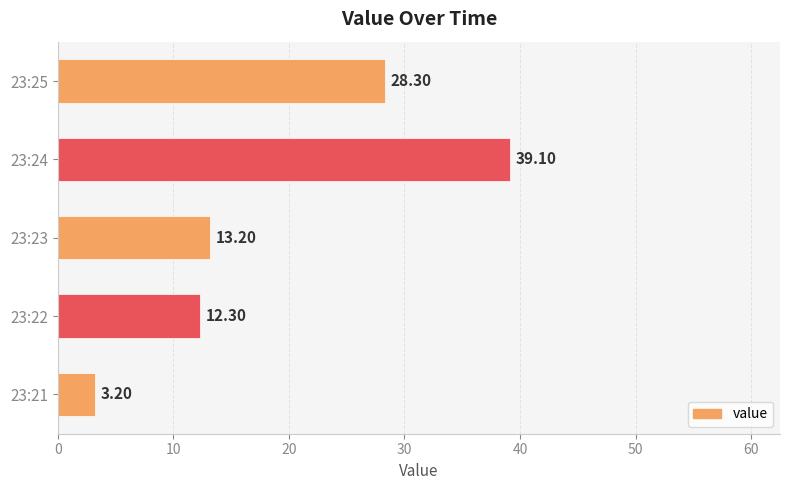

Approximately how many times larger is the value at 23:22 compared to 23:21?

3.8